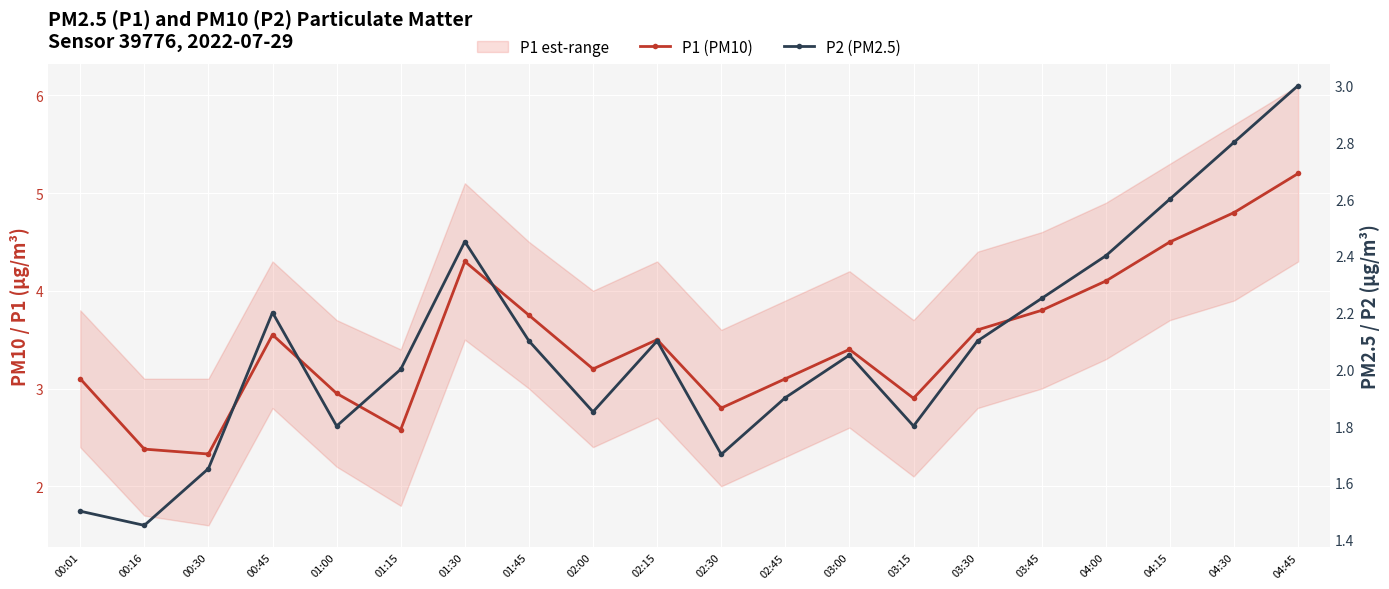

How many data points does each series have?

20